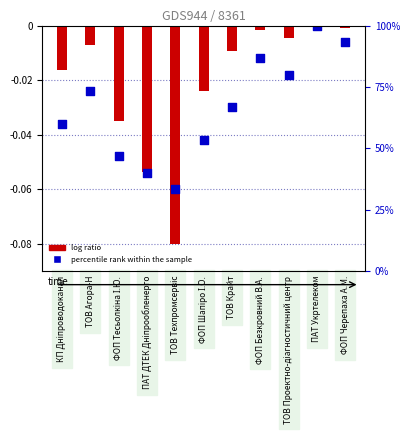

What are all the series names shown in the legend?

log ratio, percentile rank within the sample